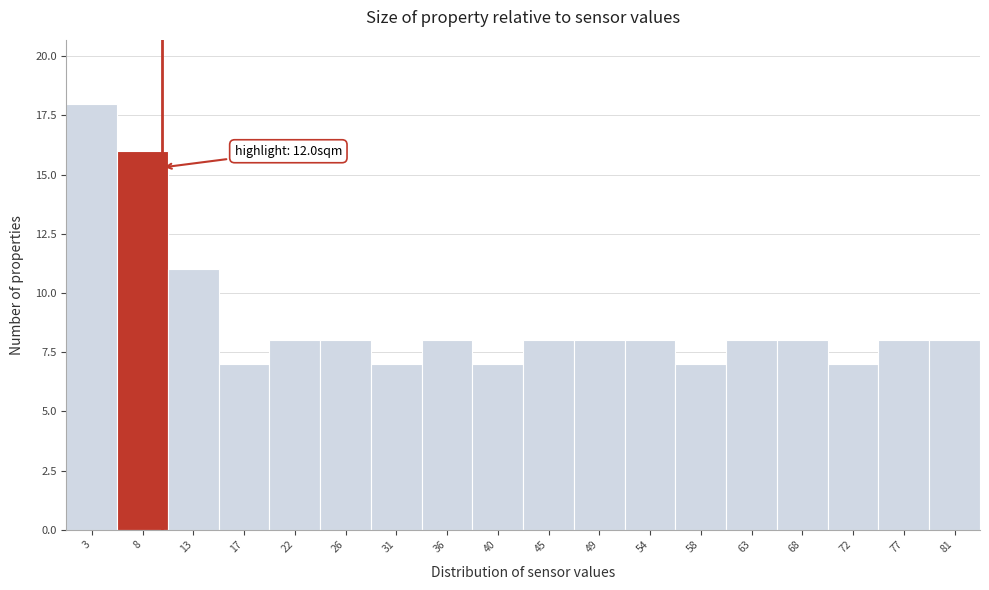

Reading left to right, list all the values displayed in this chart.

3=18	8=16	13=11	17=7	22=8	26=8	31=7	36=8	40=7	45=8	49=8	54=8	58=7	63=8	68=8	72=7	77=8	81=8